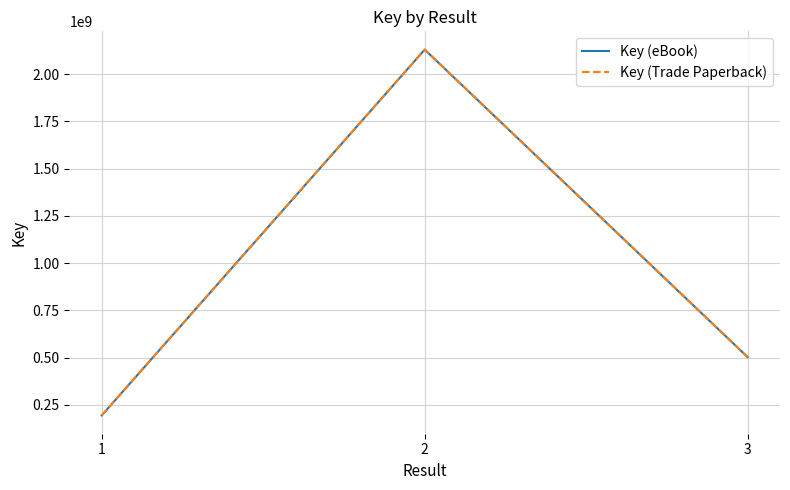

Is this an area chart (filled region under the line)?

No